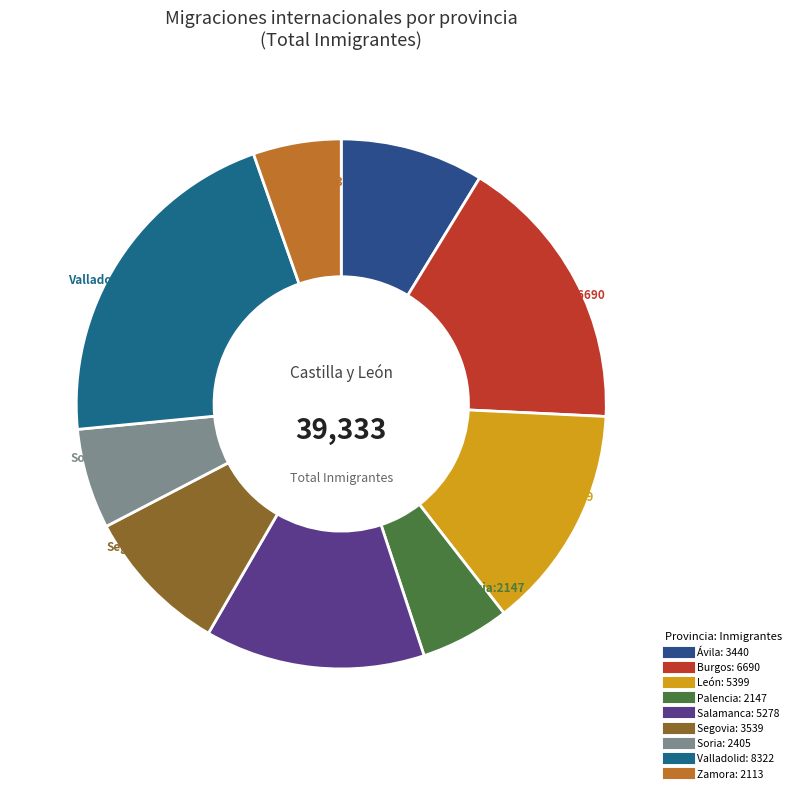

What percentage is the León slice, to the nearest percent?

14%